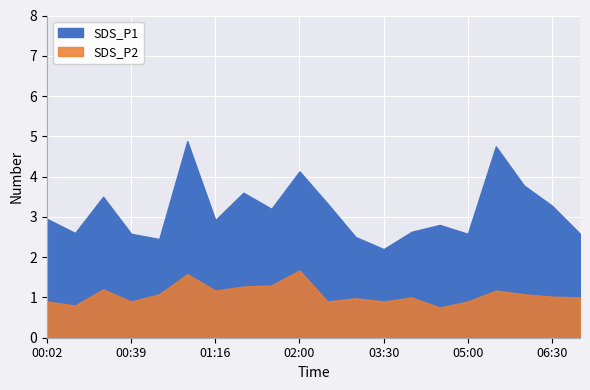

True or false: SDS_P2 and SDS_P1 cross at least once.

False